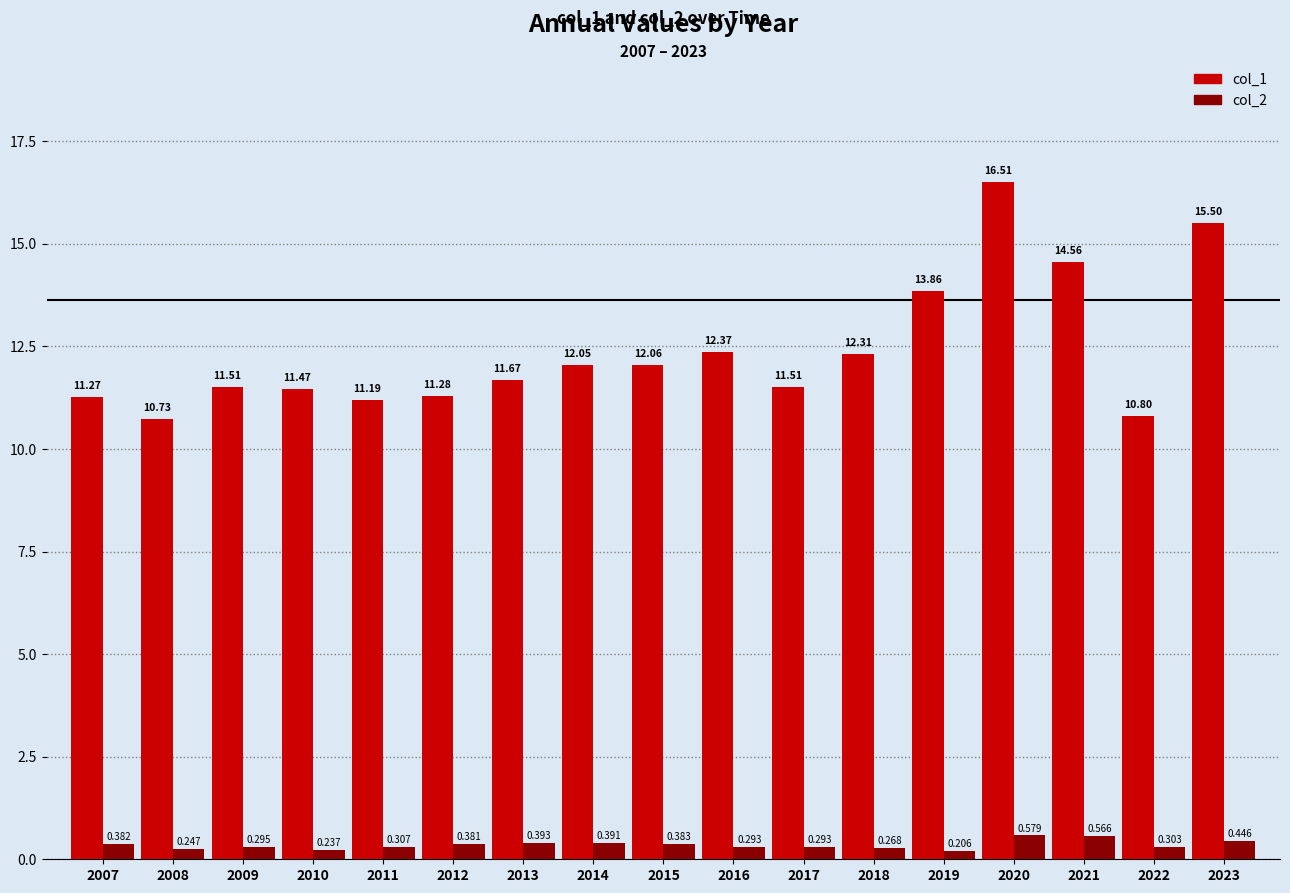

Is the value of col_1 at 2008 greater than the value of col_2 at 2022?

Yes